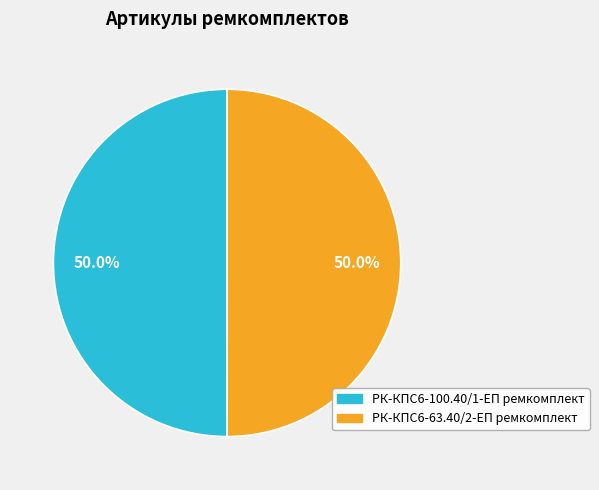

What percentage is the РК-КПС6-100.40/1-ЕП ремкомплект slice, to the nearest percent?

50%